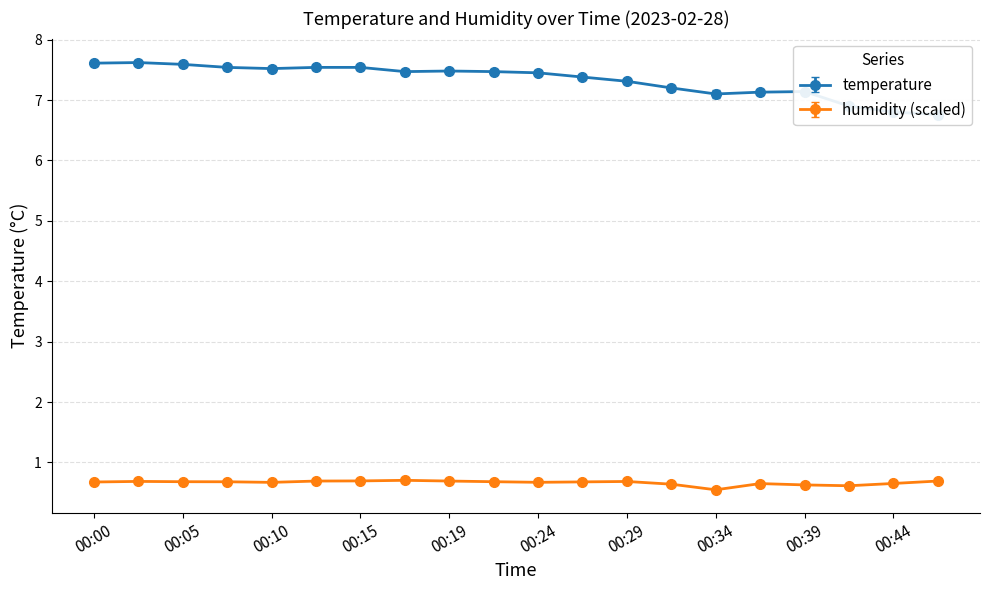

What is the minimum value for temperature?

6.8